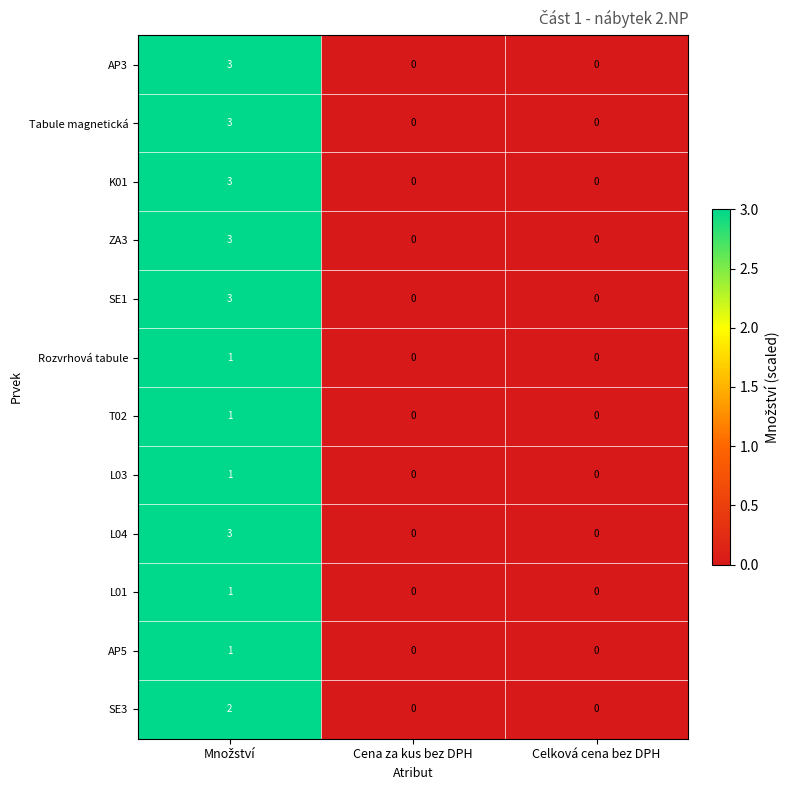

How many data points does each series have?

3